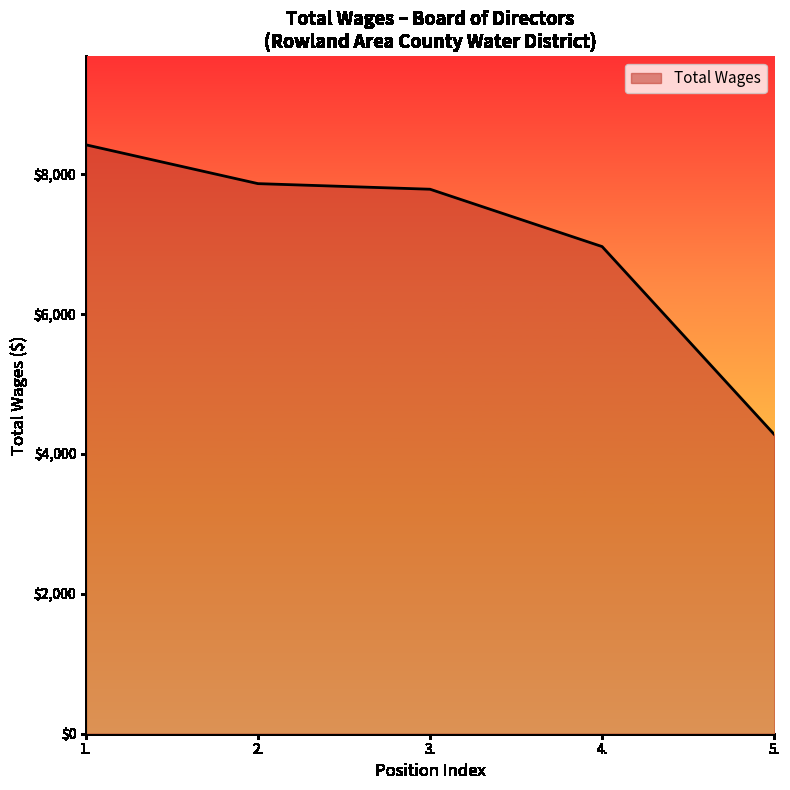

At which label does the data first exceed 7785?

1.